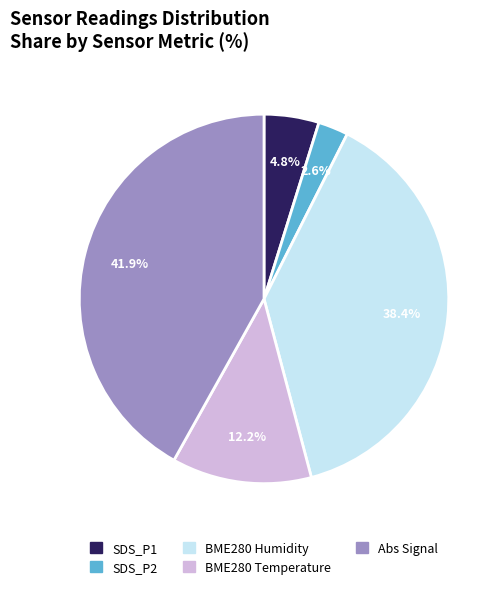

Which slice is the largest?

Abs Signal